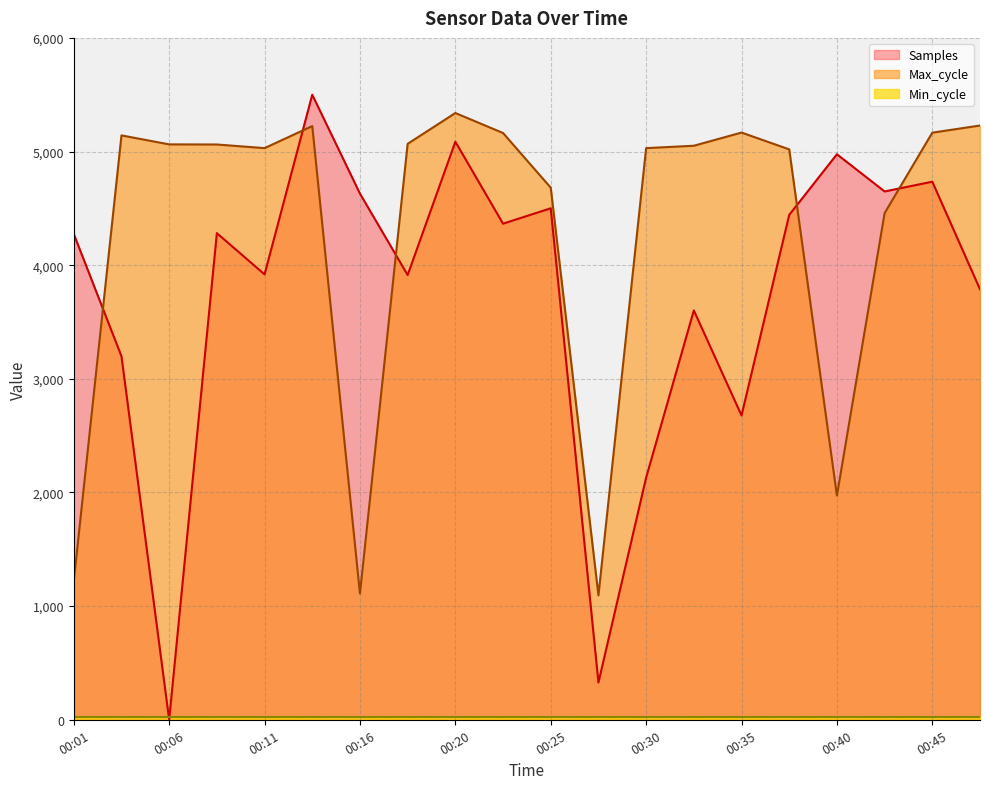

Which series has the widest spread of values?

Samples